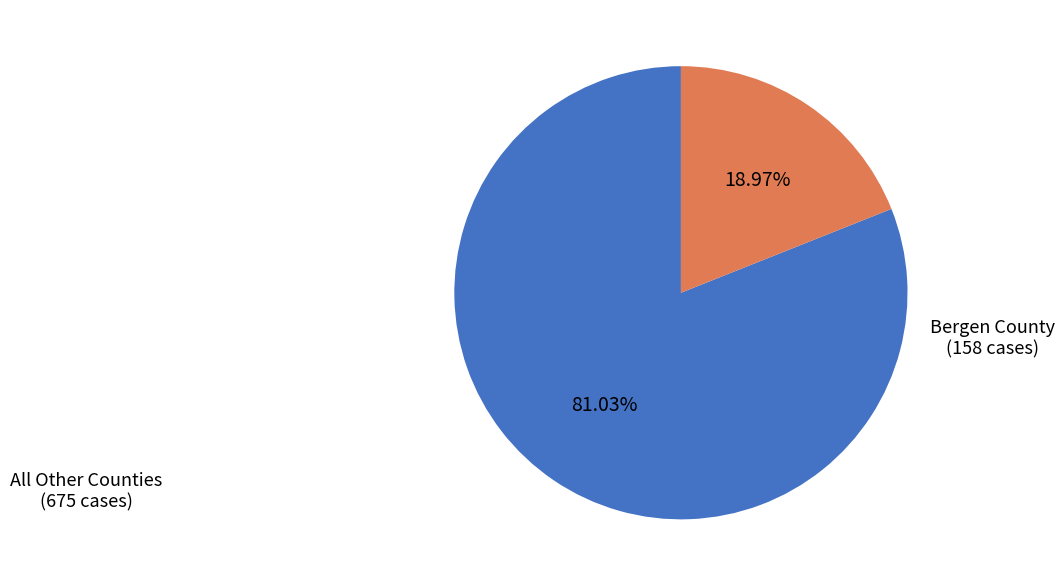

Is there a majority slice in this chart?

Yes